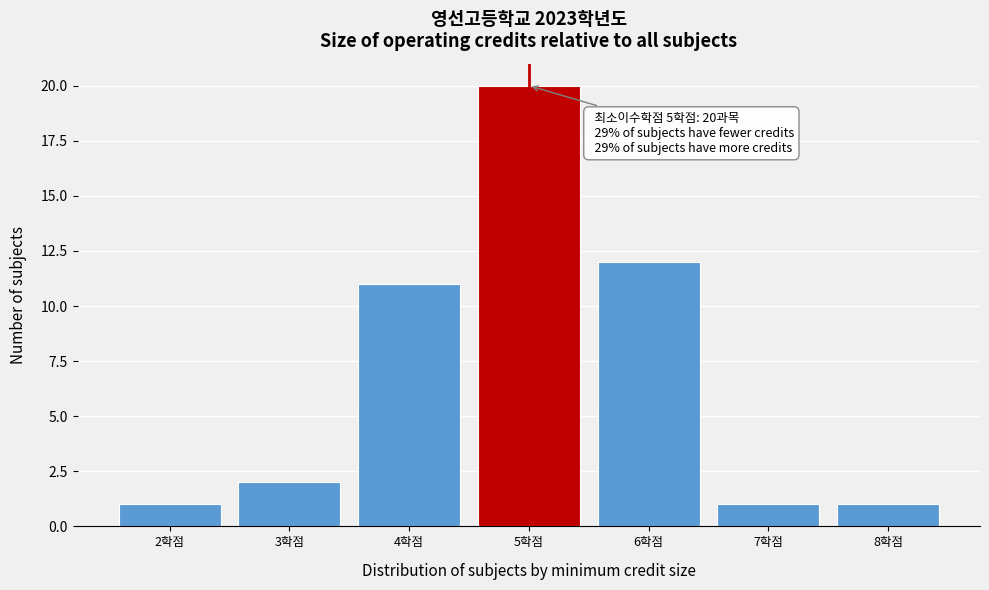

Reading right to left, what are all the values shown in this chart?

1	1	12	20	11	2	1